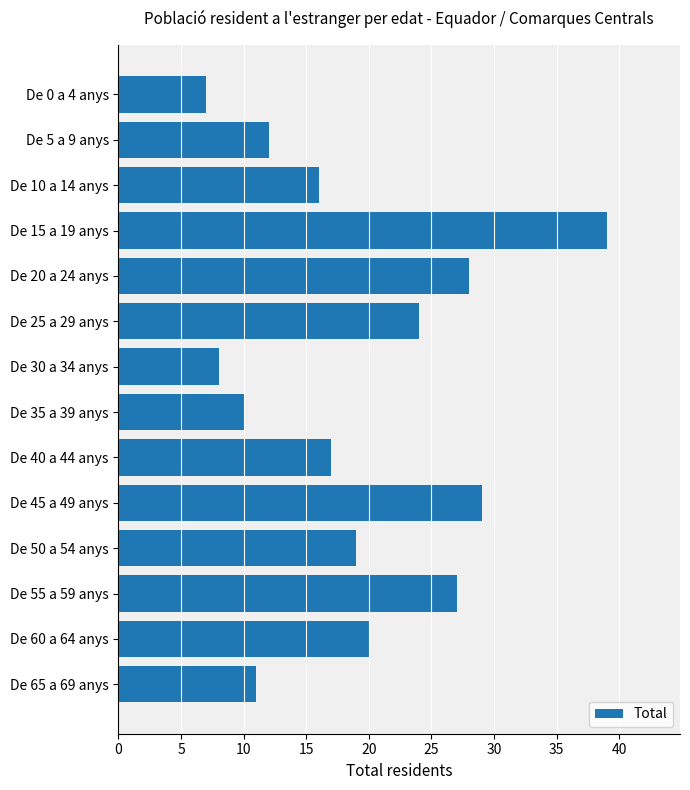

What is the smallest value displayed?

7